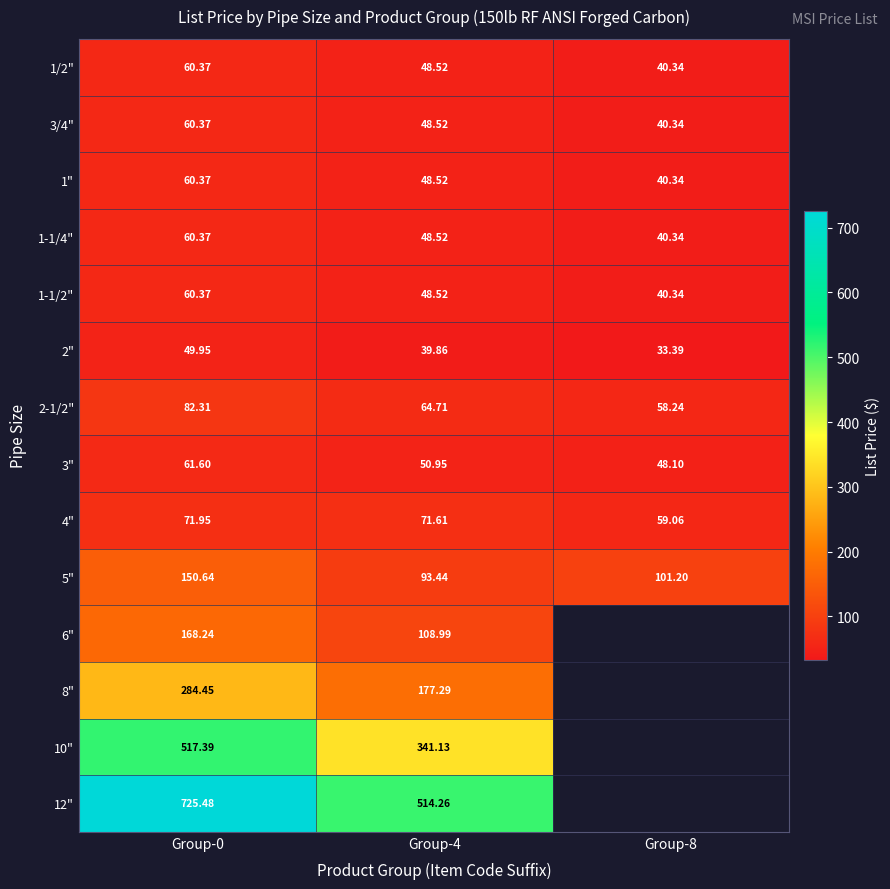

What is the sum of the 6" values at Group-0 and Group-4?

277.2